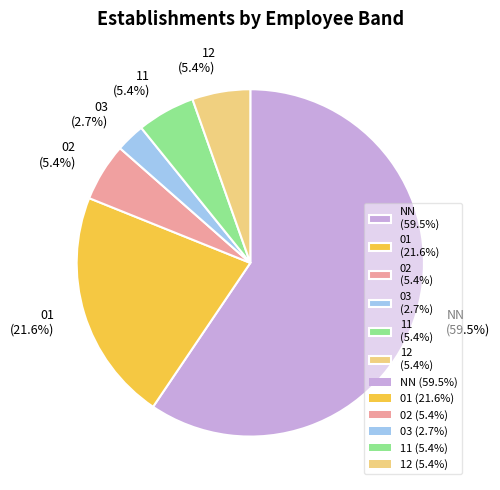

Do 03 and NN together represent more than half of the pie?

Yes